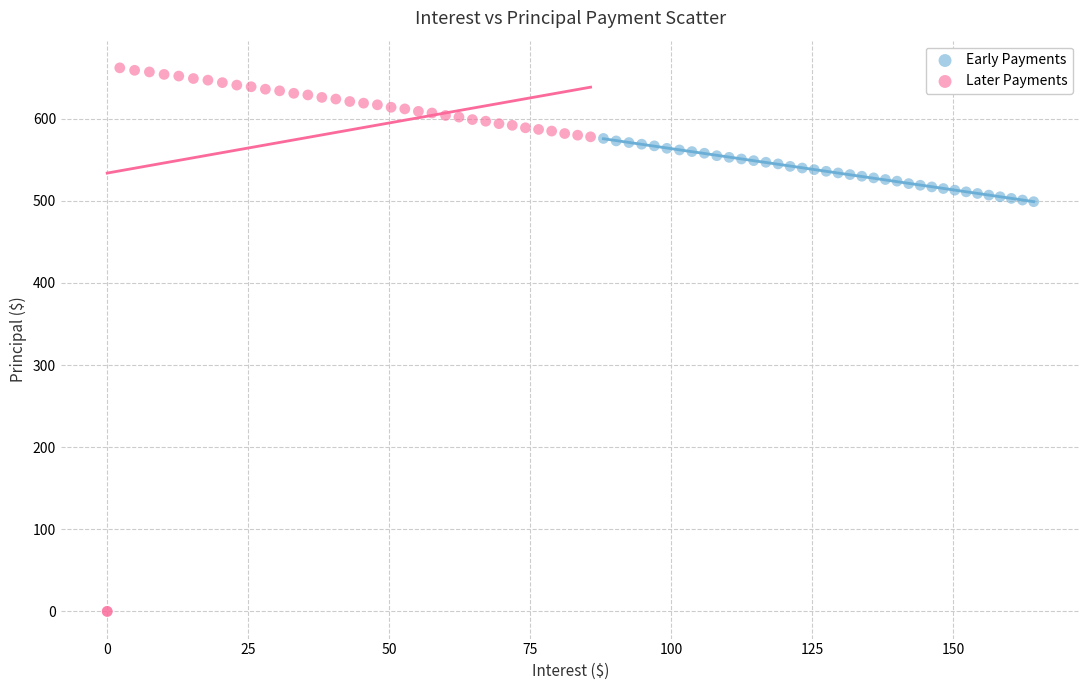

Which series reaches the maximum Y coordinate?

Later Payments